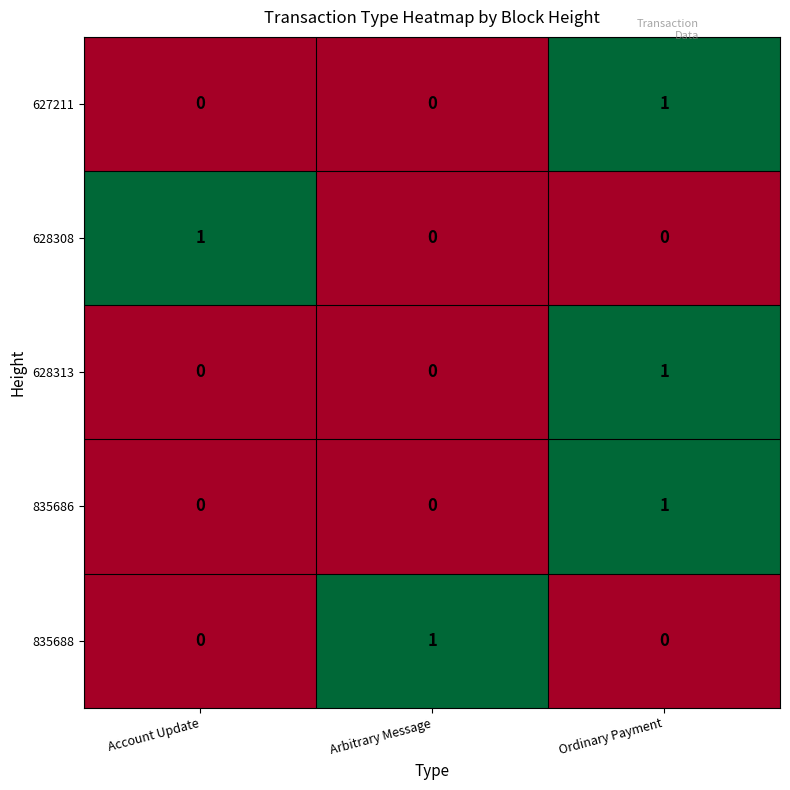

At which category is the sum across all series the highest?

Ordinary Payment